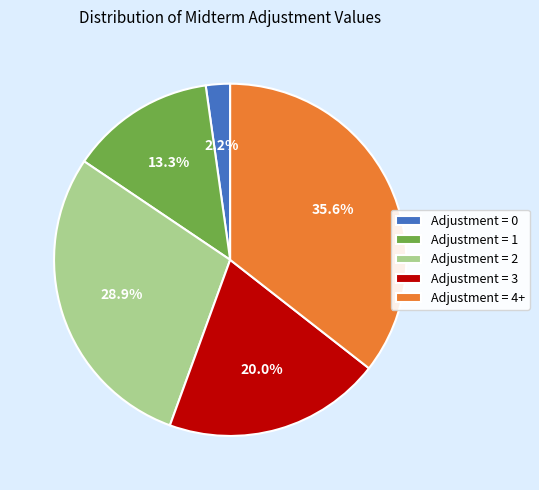

Is Adjustment = 0 the majority of the pie?

No